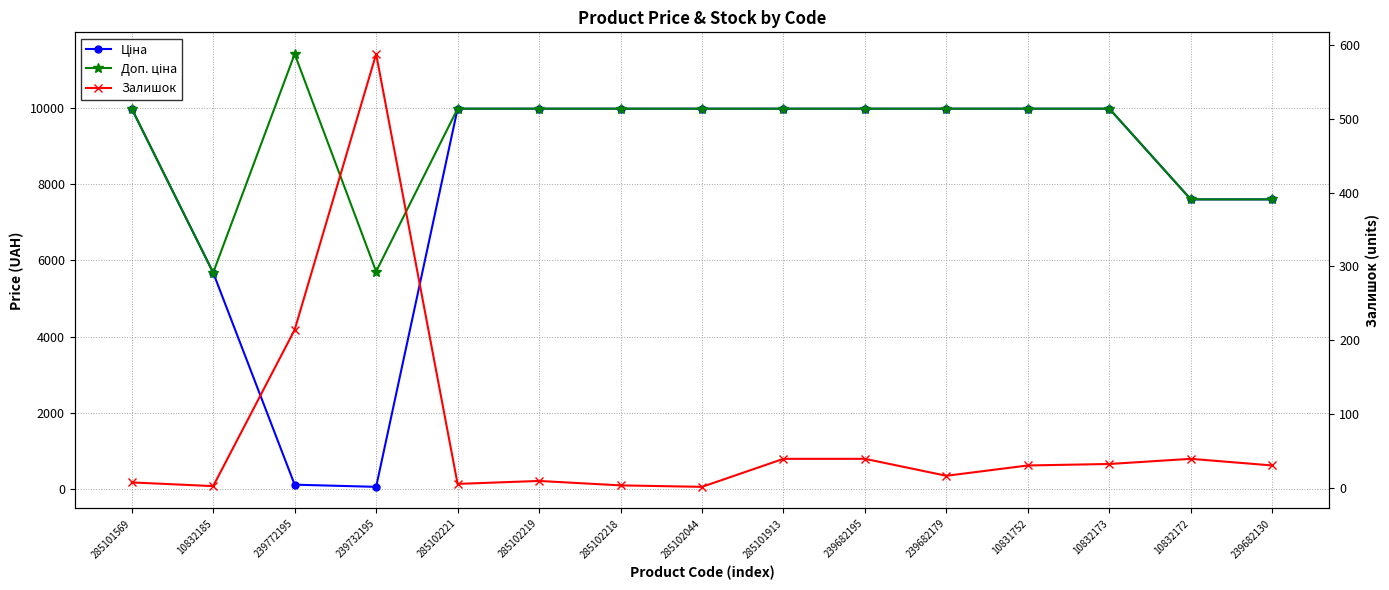

Reading left to right, transcribe all the data shown in this chart.

Ціна: 285101569=9975.0	10832185=5673.8	239772195=114.1	239732195=57.0	285102221=9975.0	285102219=9975.0	285102218=9975.0	285102044=9975.0	285101913=9975.0	239682195=9975.0	239682179=9975.0	10831752=9975.0	10832173=9975.0	10832172=7596.5	239682130=7596.5
Доп. ціна: 285101569=9975.0	10832185=5673.8	239772195=11410.0	239732195=5705.0	285102221=9975.0	285102219=9975.0	285102218=9975.0	285102044=9975.0	285101913=9975.0	239682195=9975.0	239682179=9975.0	10831752=9975.0	10832173=9975.0	10832172=7596.5	239682130=7596.5
Залишок: 285101569=7.0	10832185=2.0	239772195=214.0	239732195=588.0	285102221=5.0	285102219=9.0	285102218=3.0	285102044=1.0	285101913=39.0	239682195=39.0	239682179=16.0	10831752=30.0	10832173=32.0	10832172=39.0	239682130=30.0